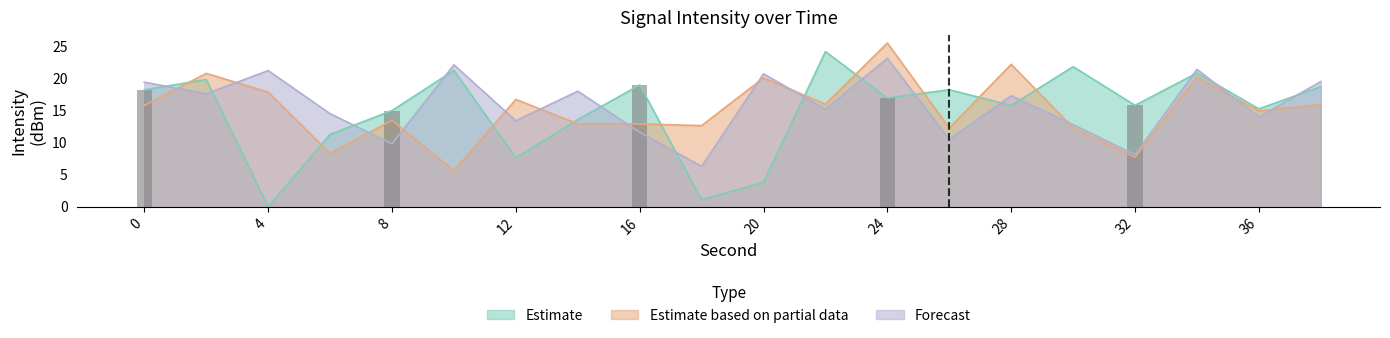

Are the bars grouped side by side (vs. stacked)?

Yes